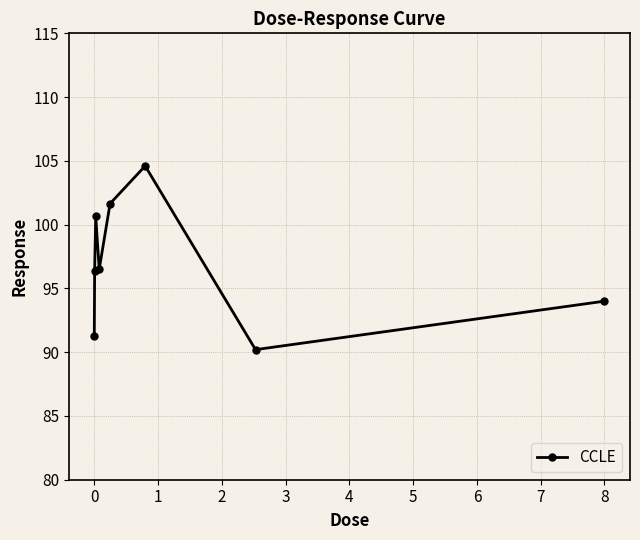

What is the sum of all values?

775.3